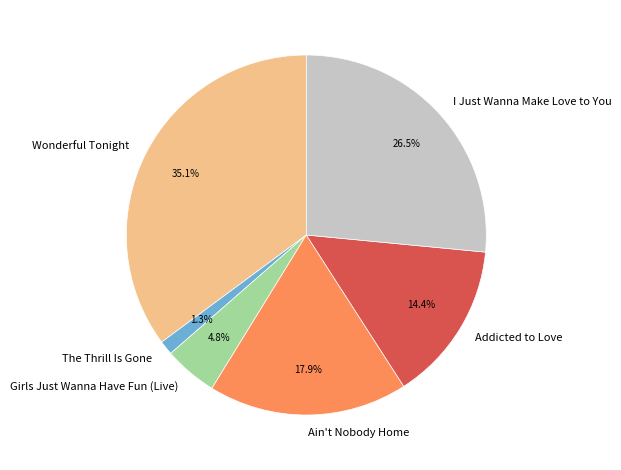

Count the number of slices in the pie.

6